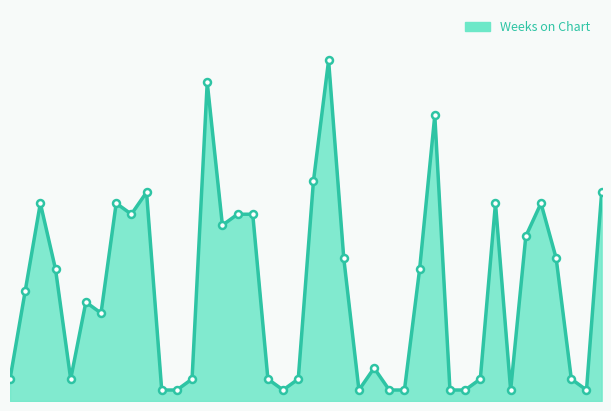

Does the chart have visible grid lines?

No